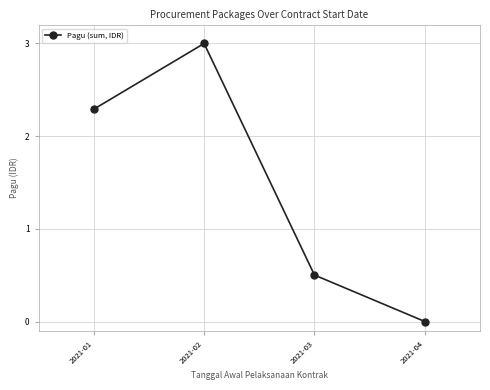

Rank the categories by value from highest to lowest.

2021-02, 2021-01, 2021-03, 2021-04